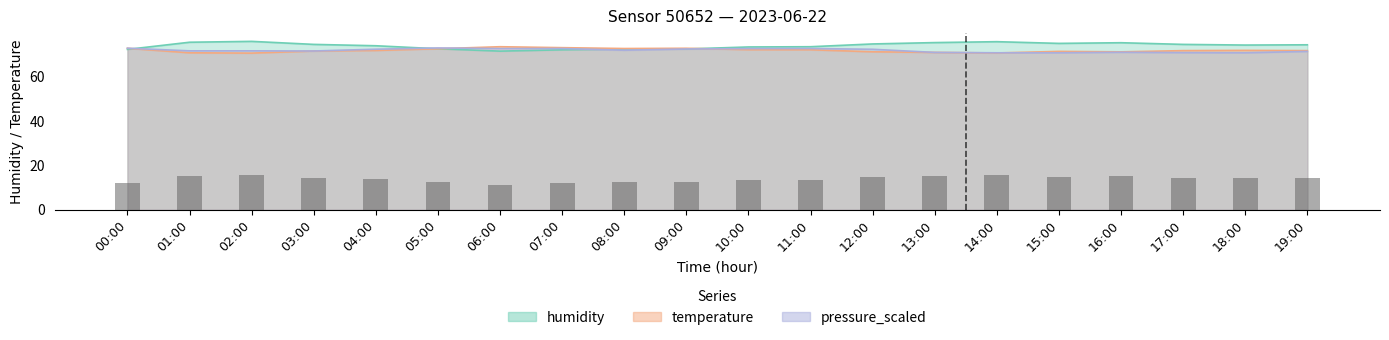

How many values exceed 14?

11